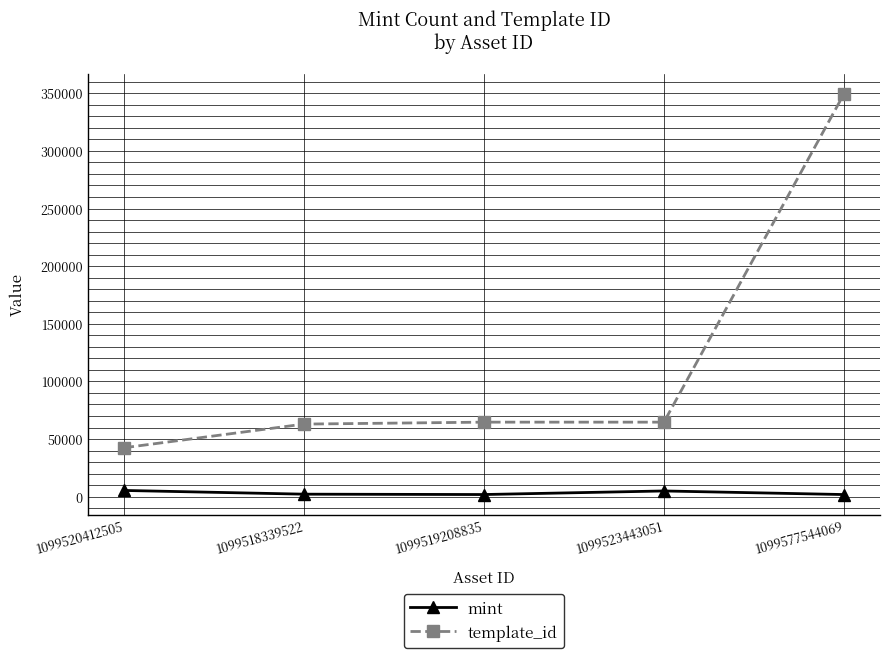

What is the maximum value for template_id?

349523